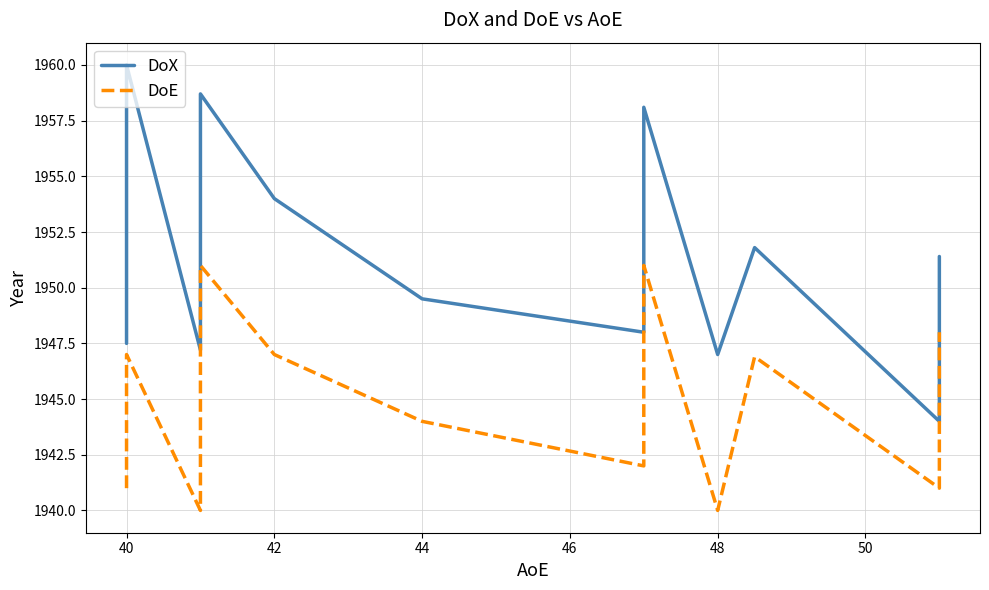

True or false: DoX and DoE cross at least once.

False